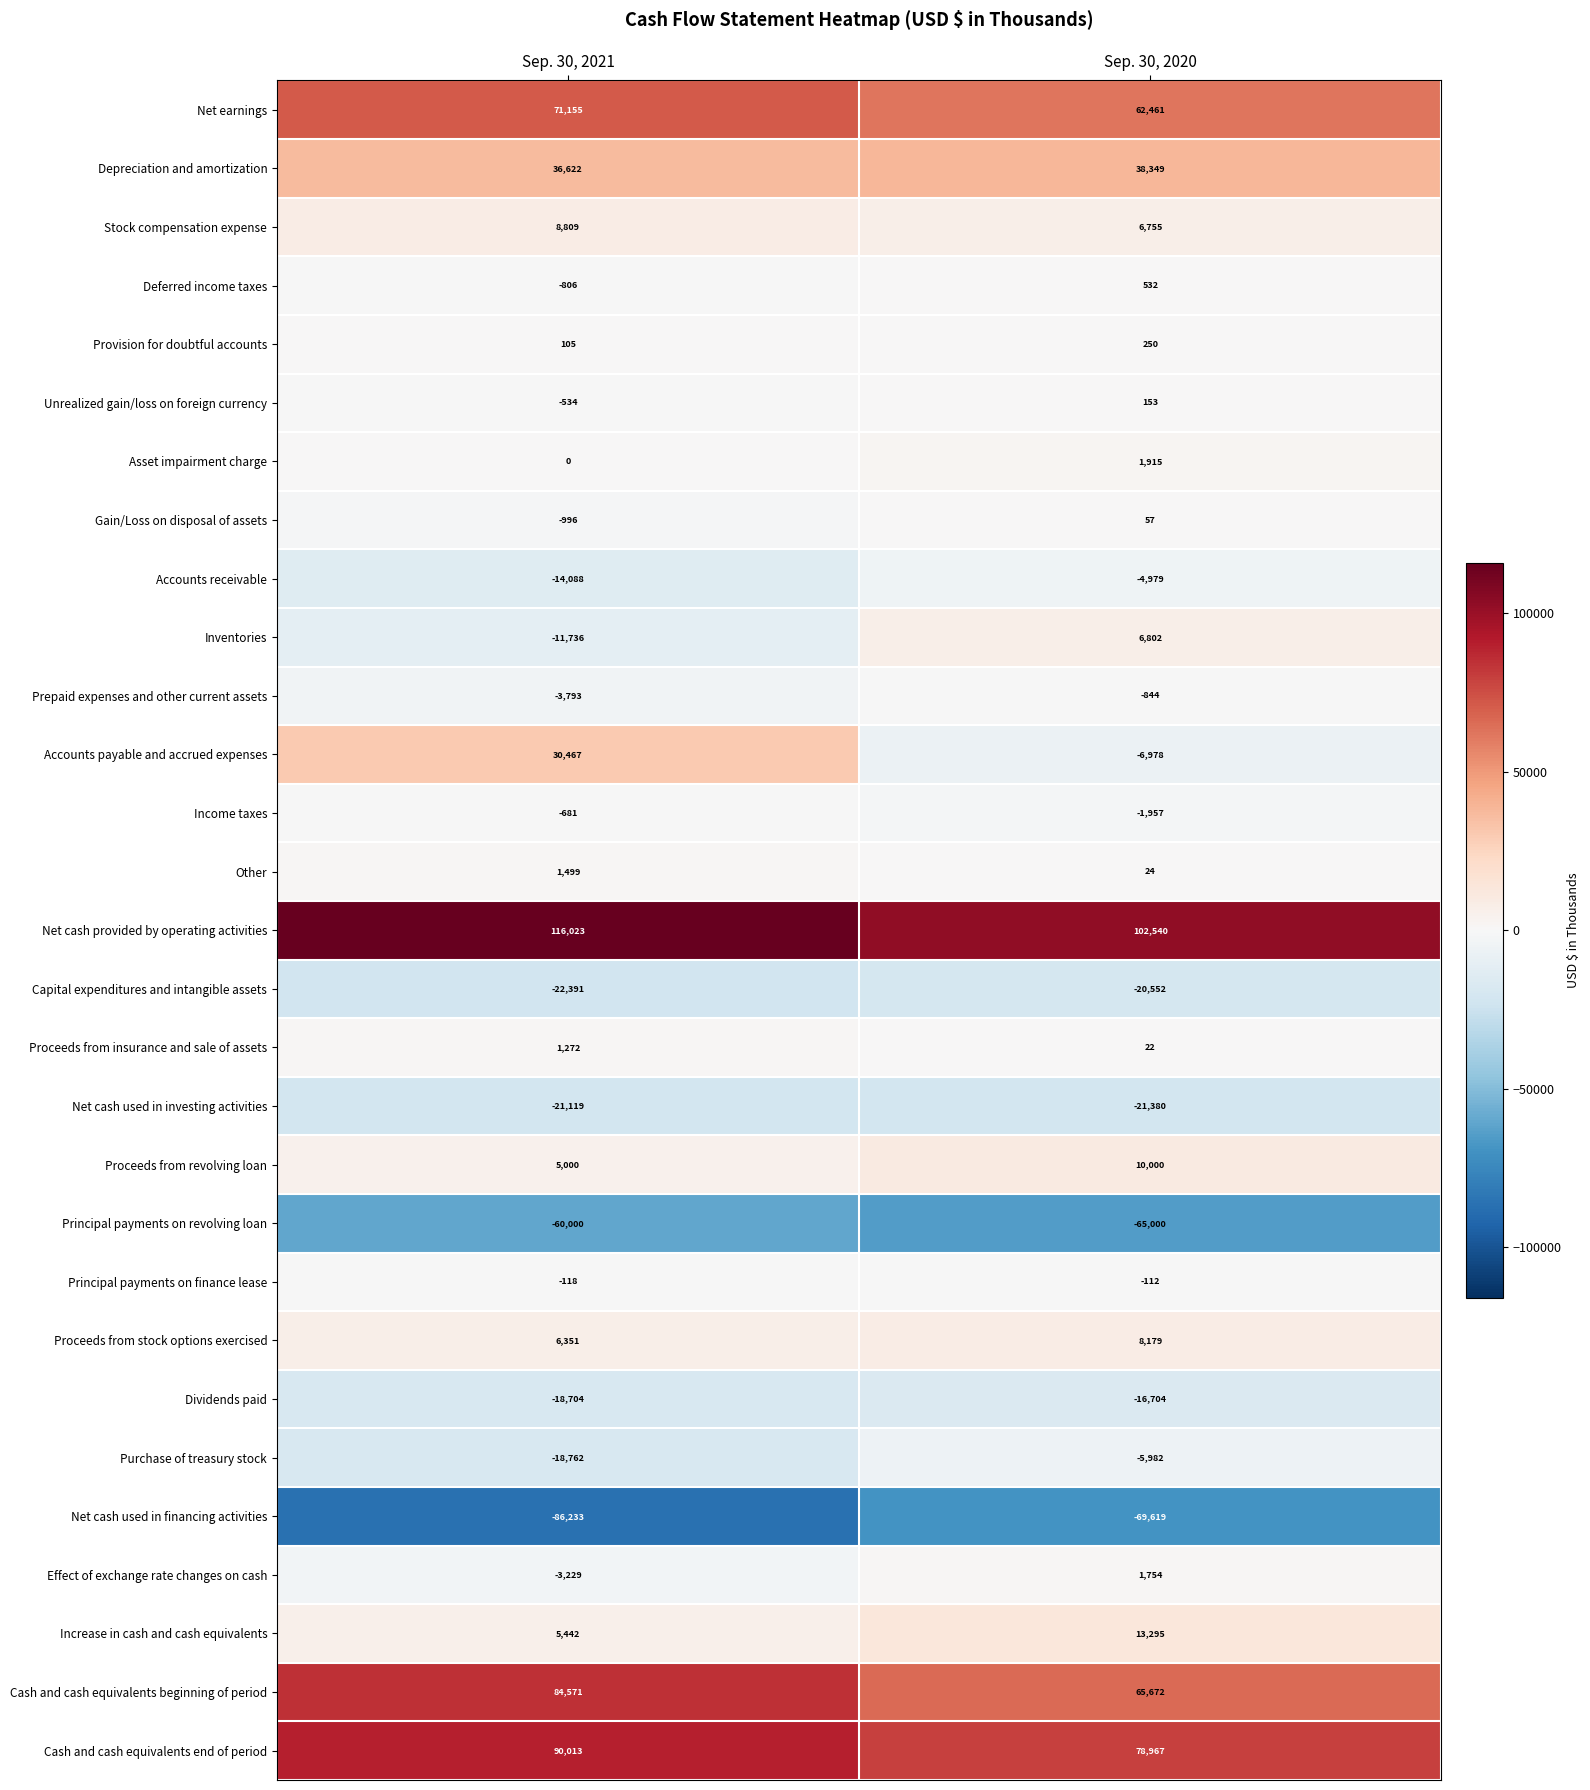

What is the total value across all series at Sep. 30, 2021?

194139